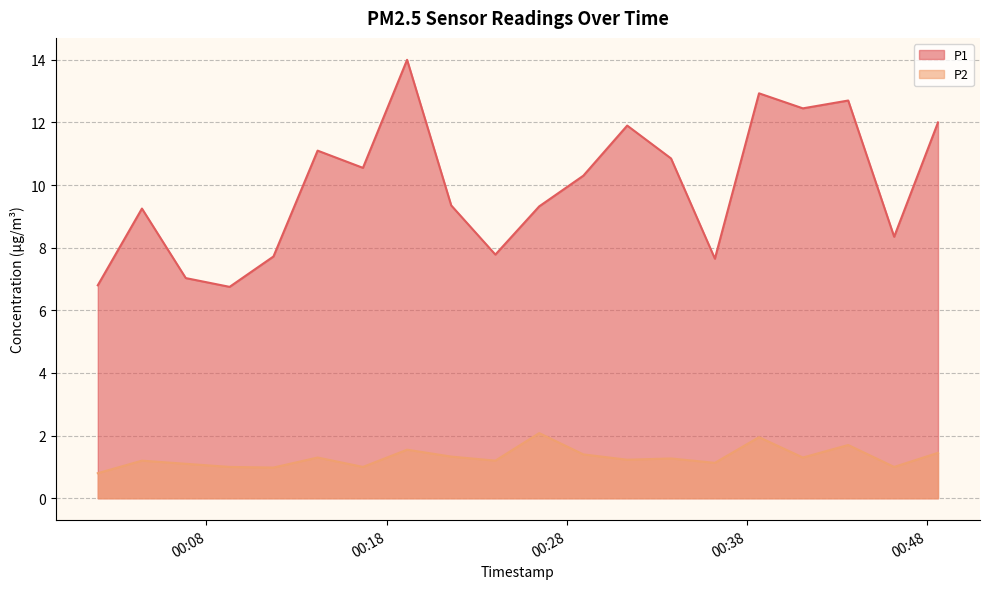

Reading left to right, transcribe all the data shown in this chart.

P1: 6.8	9.2	7.0	6.8	7.7	11.1	10.6	14.0	9.3	7.8	9.3	10.3	11.9	10.8	7.7	12.9	12.4	12.7	8.3	12.0
P2: 0.8	1.2	1.1	1.0	1.0	1.3	1.0	1.6	1.3	1.2	2.1	1.4	1.2	1.3	1.1	1.9	1.3	1.7	1.0	1.4